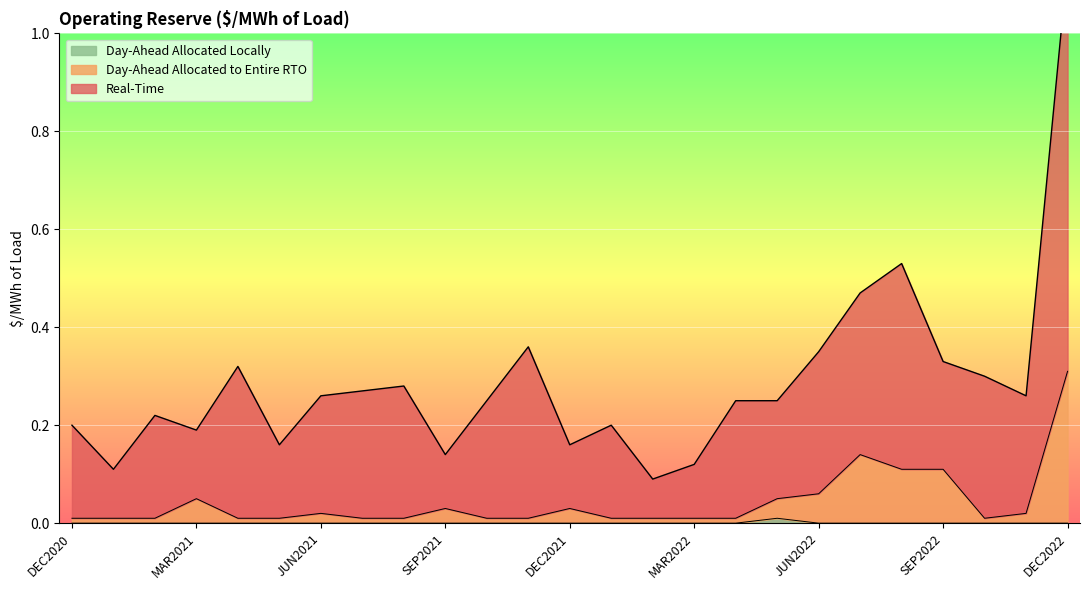

What is the sum of all Day-Ahead Allocated to Entire RTO values?

1.1